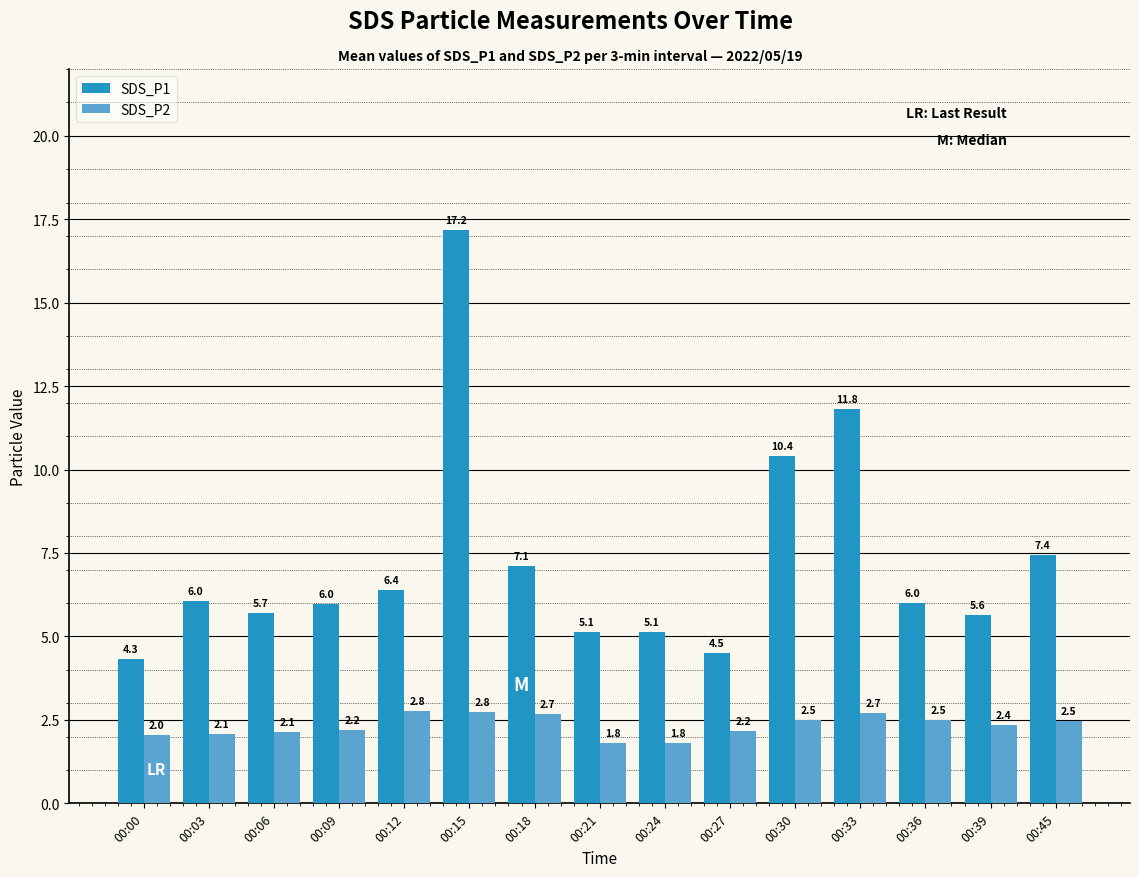

What is the minimum value shown in the chart?

1.8